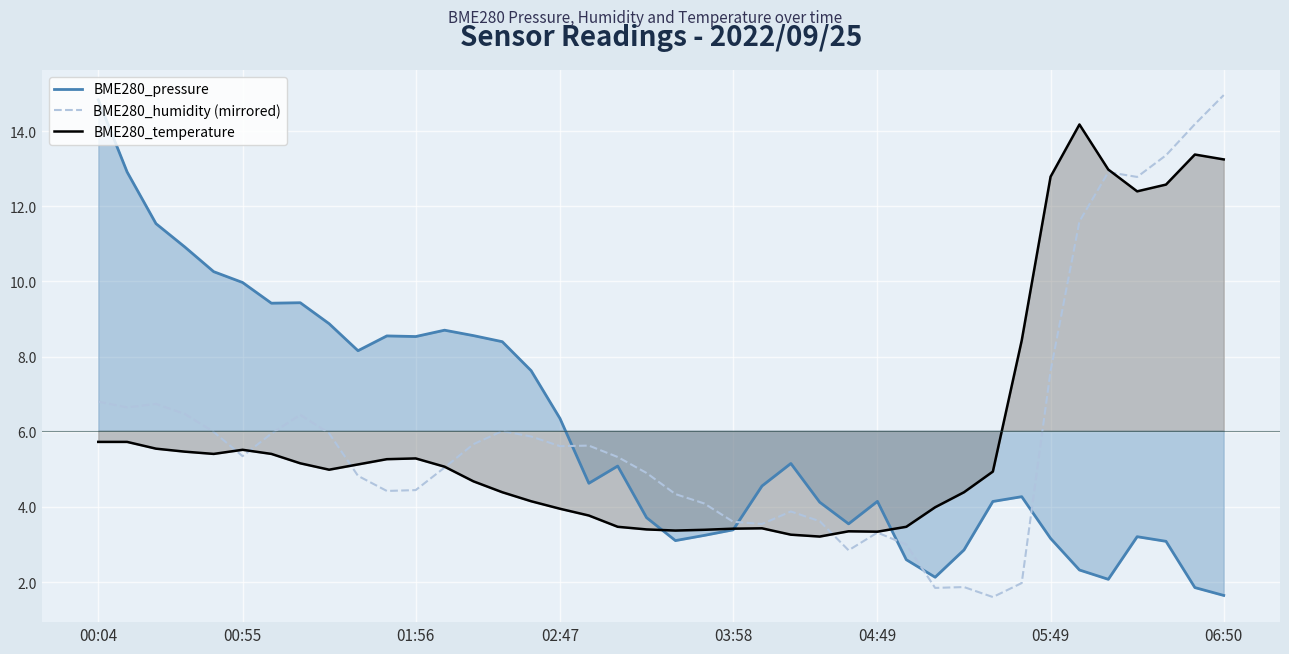

Reading left to right, list all the values displayed in this chart.

BME280_pressure: 14.8	12.9	11.5	10.9	10.3	10.0	9.4	9.4	8.9	8.2	8.6	8.5	8.7	8.6	8.4	7.6	6.4	4.6	5.1	3.7	3.1	3.2	3.4	4.6	5.2	4.1	3.5	4.1	2.6	2.1	2.9	4.1	4.3	3.2	2.3	2.1	3.2	3.1	1.9	1.6
BME280_humidity (mirrored): 6.8	6.6	6.7	6.5	6.0	5.4	6.0	6.5	6.0	4.8	4.4	4.4	5.0	5.7	6.0	5.9	5.6	5.6	5.3	4.9	4.3	4.1	3.6	3.5	3.9	3.6	2.8	3.3	3.0	1.8	1.9	1.6	2.0	7.6	11.6	12.9	12.8	13.4	14.2	15.0
BME280_temperature: 5.7	5.7	5.5	5.5	5.4	5.5	5.4	5.2	5.0	5.1	5.3	5.3	5.1	4.7	4.4	4.2	4.0	3.8	3.5	3.4	3.4	3.4	3.4	3.4	3.3	3.2	3.4	3.3	3.5	4.0	4.4	4.9	8.4	12.8	14.2	13.0	12.4	12.6	13.4	13.2